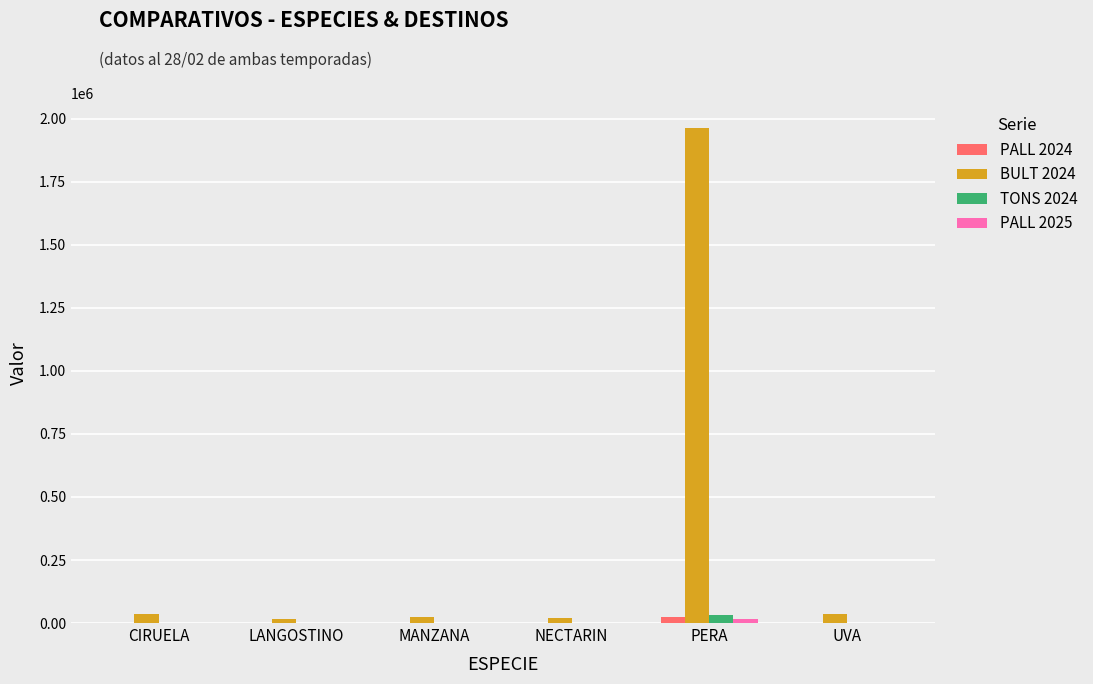

Is the value of TONS 2024 at MANZANA greater than the value of PALL 2024 at PERA?

No